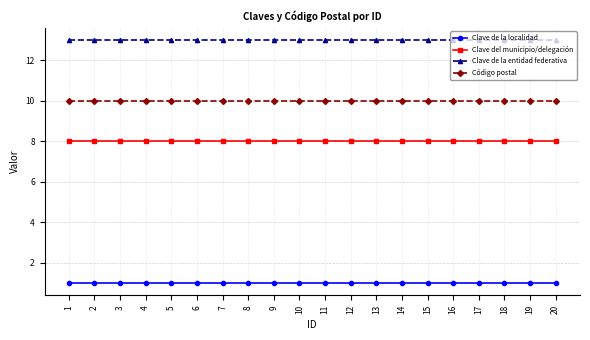

Is it true that Código postal equals 10 at 19?

True